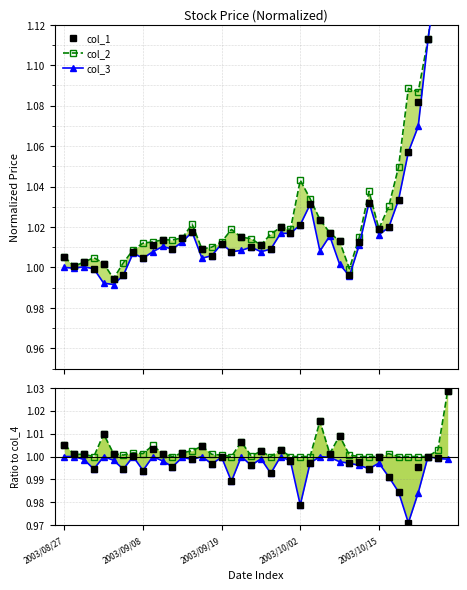

What is the value of the col_2 point at the 37th from the left?

1.0